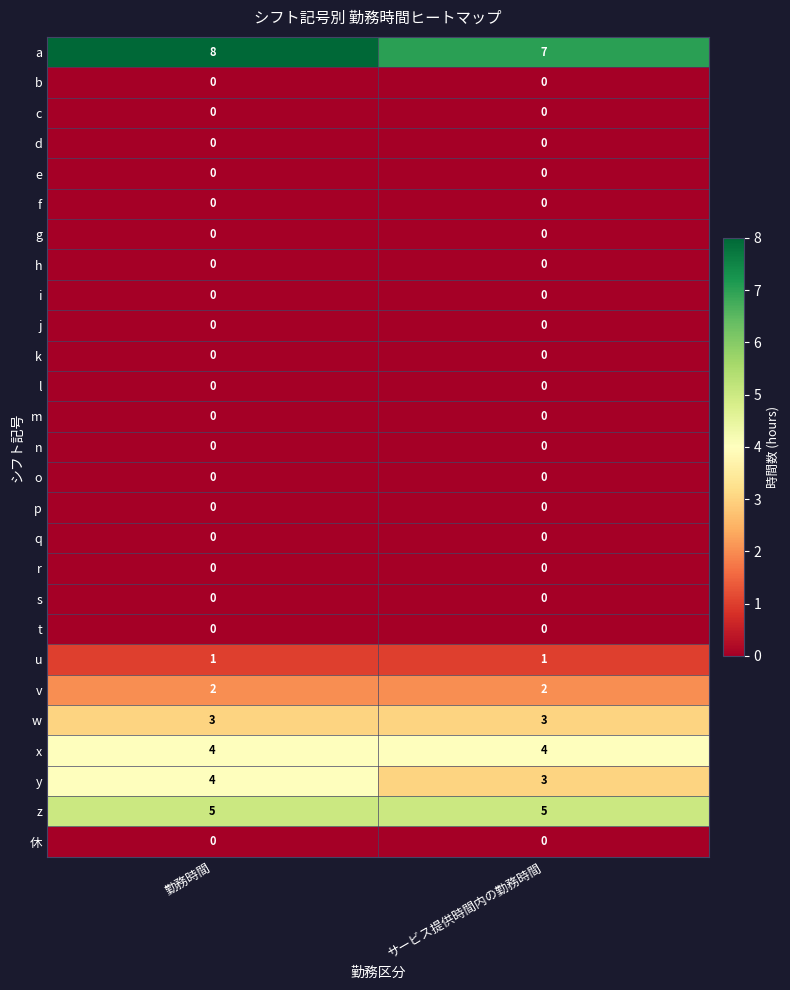

What is the spread (max minus min) of values at 勤務時間?

8